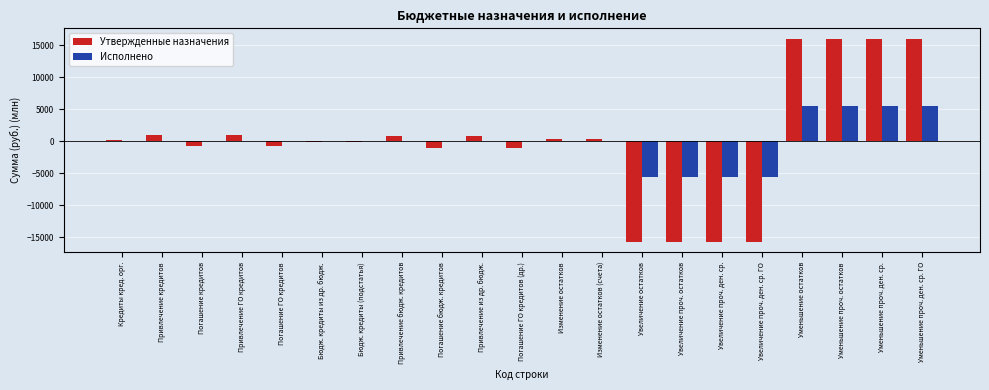

What value does the Утвержденные назначения series have at Увеличение остатков?

-15771.3